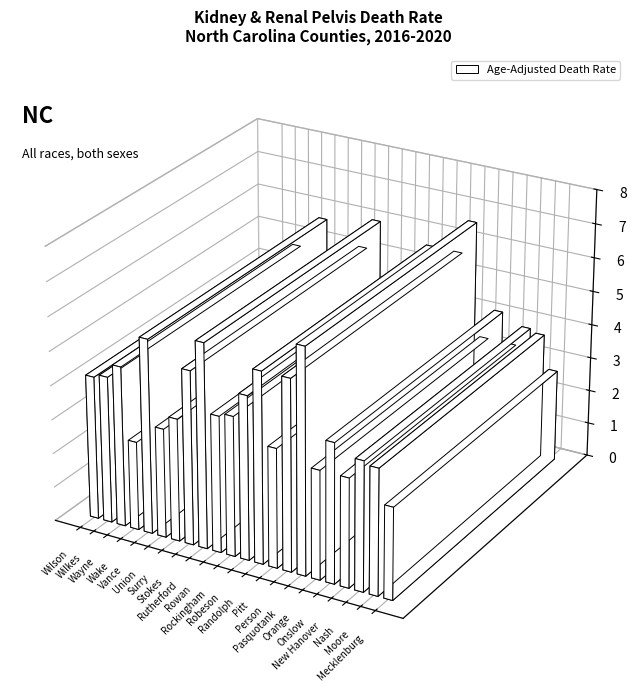

Rank the categories by value from lowest to highest.

Wake, Mecklenburg, Union, Orange, New Hanover, Pitt, Surry, Moore, Nash, Rowan, Rockingham, Onslow, Wilson, Wilkes, Wayne, Robeson, Stokes, Randolph, Person, Vance, Rutherford, Pasquotank